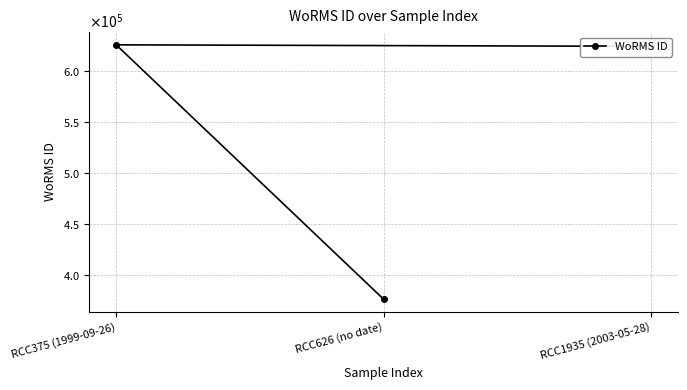

Rank the categories by value from lowest to highest.

RCC626 (no date), RCC1935 (2003-05-28), RCC375 (1999-09-26)